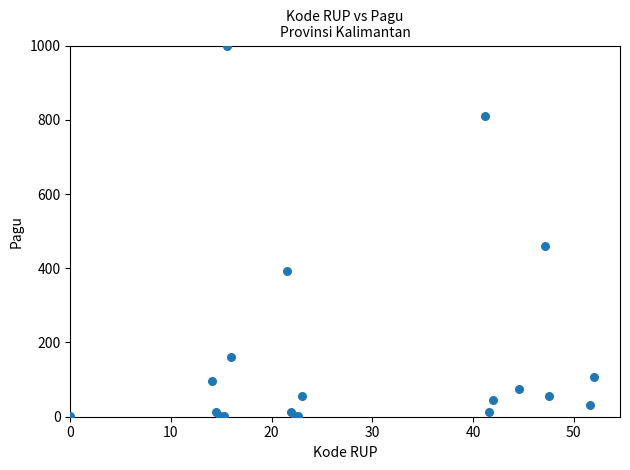

What Y value in the scatter plot is closest to 500?

460.2